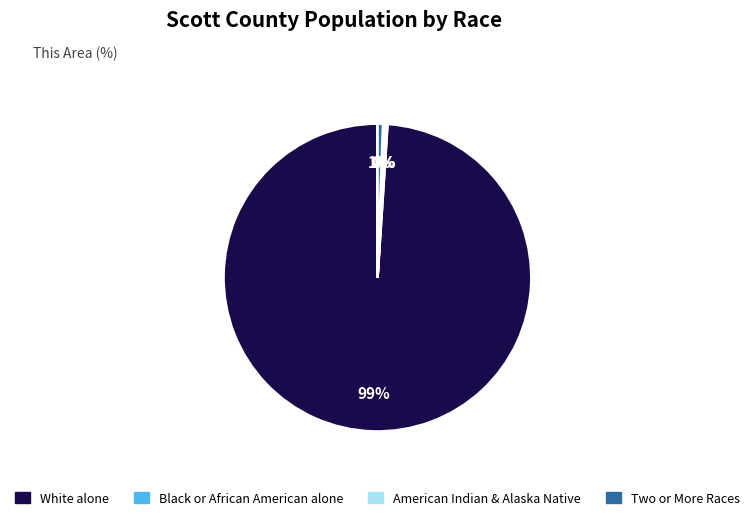

To the nearest percent, what is the average slice percentage?

25%